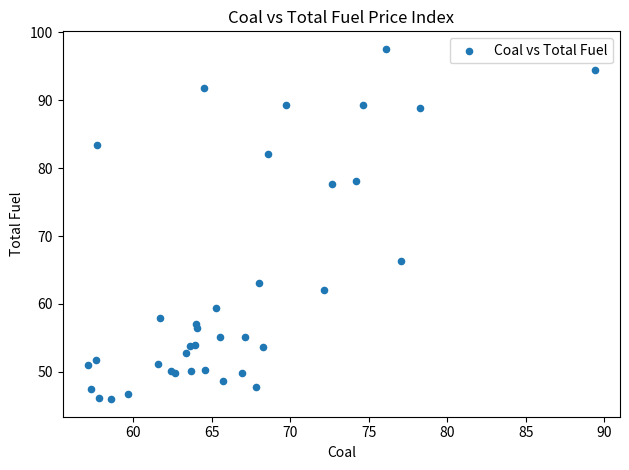

What Y value in the scatter plot is closest to 71?

66.4